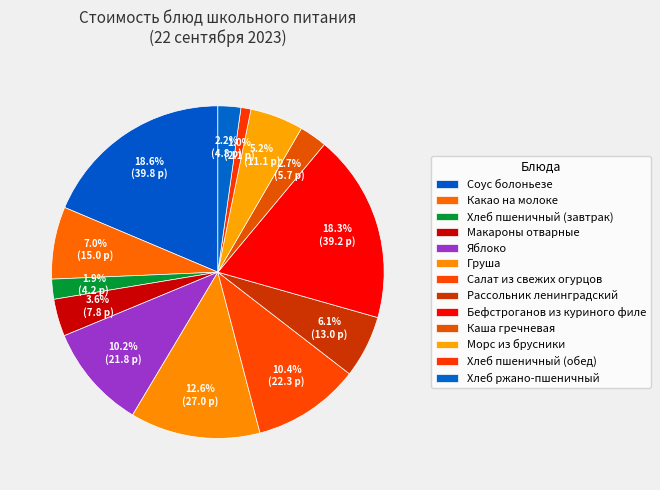

To the nearest percent, what is the average slice percentage?

8%